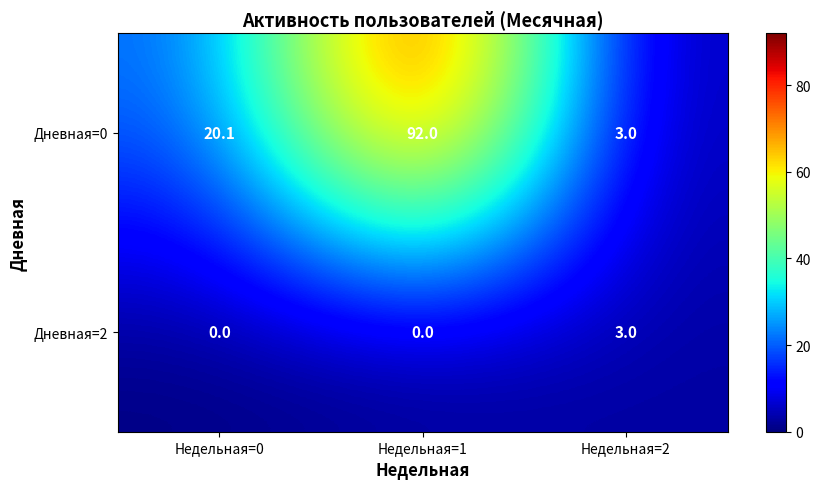

Rank the series by their average value, from lowest to highest.

Дневная=2, Дневная=0